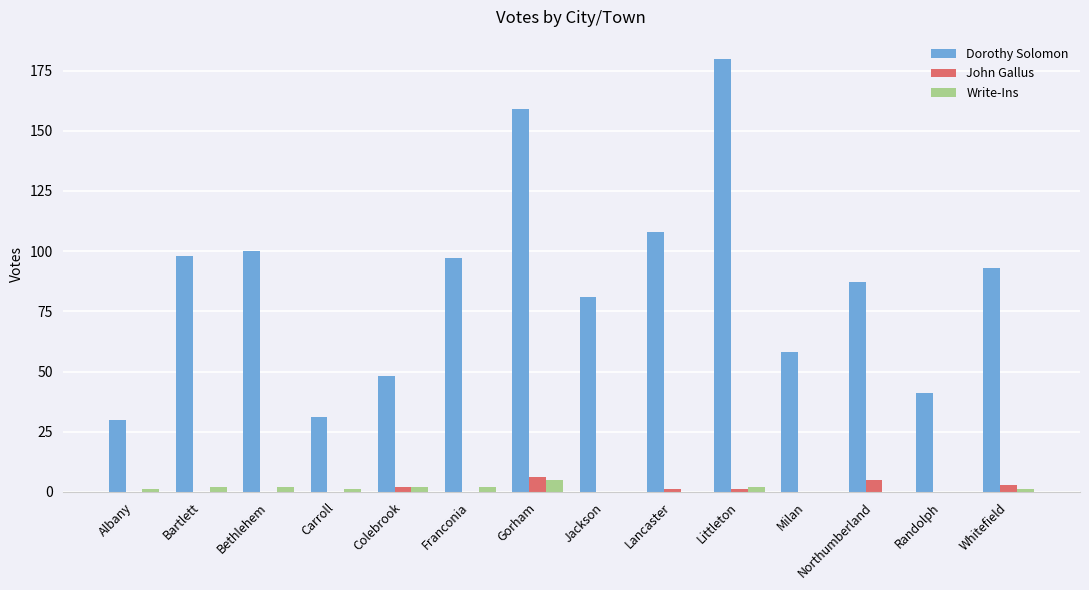

What is the greatest value displayed?

180